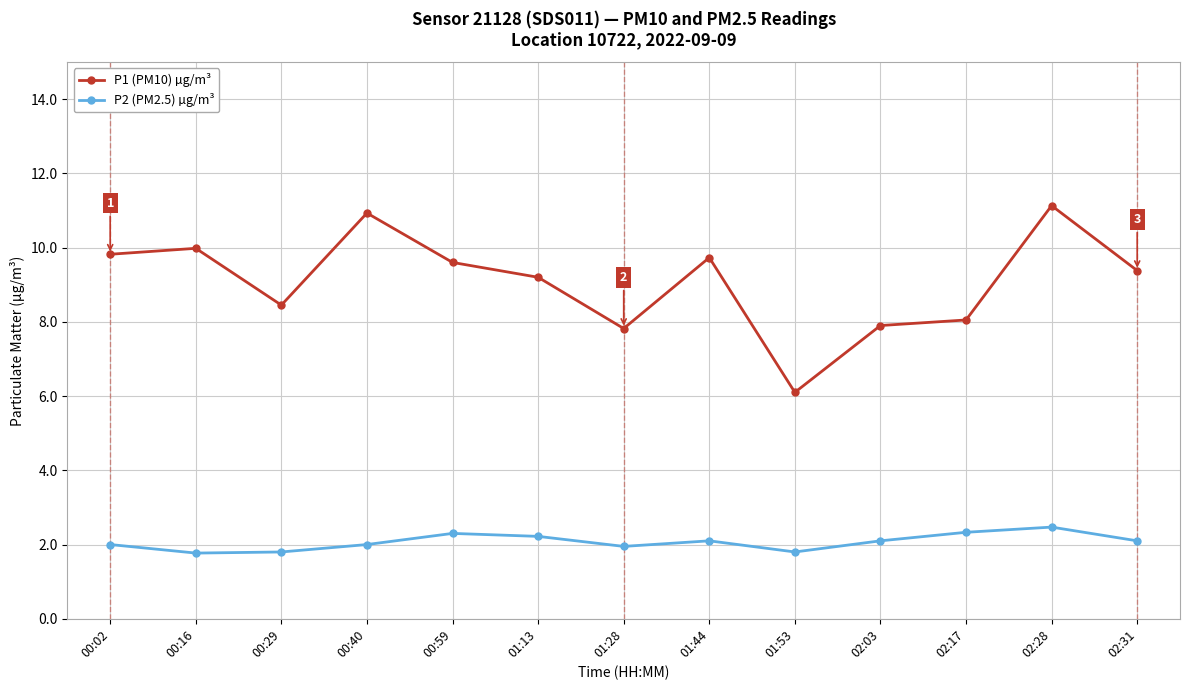

What is the value of the P2 (PM2.5) µg/m³ point at the 10th from the left?

2.1